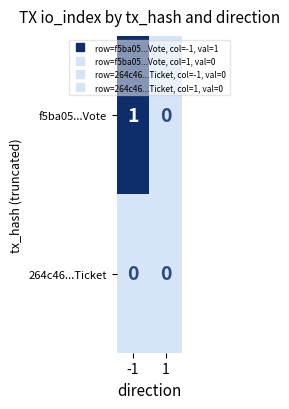

Which series changed the most between -1 and 1?

f5ba05...Vote